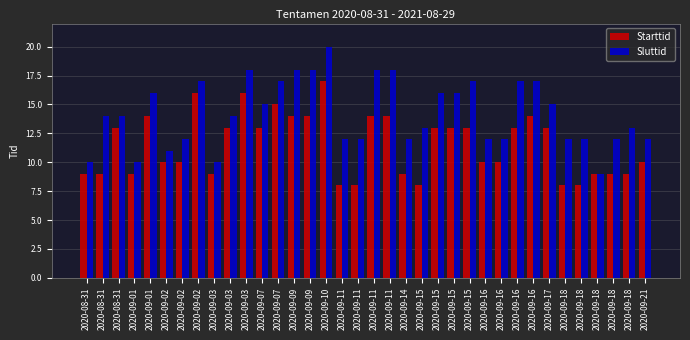

At which category is the sum across all series the highest?

2020-09-10